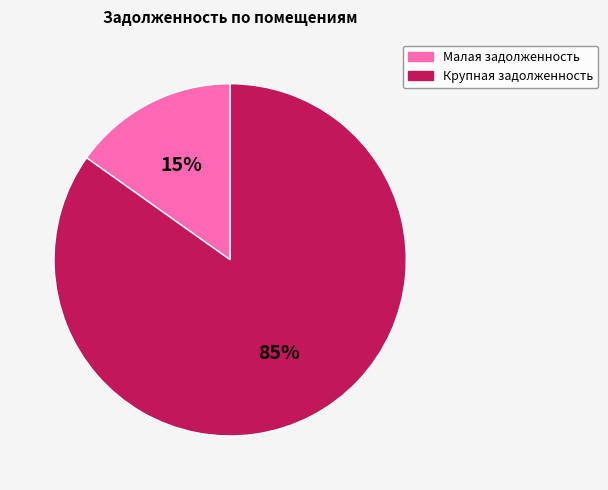

To the nearest percent, what is the average slice percentage?

50%